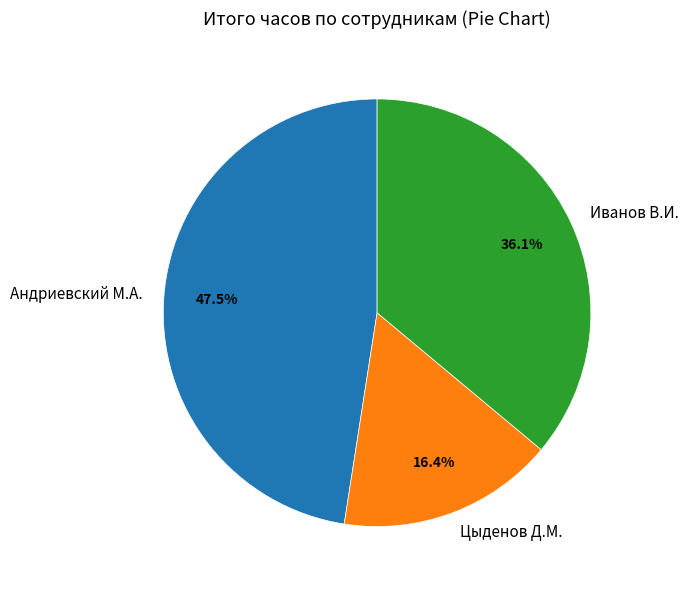

Does Андриевский М.А. account for over 50% of the chart?

No